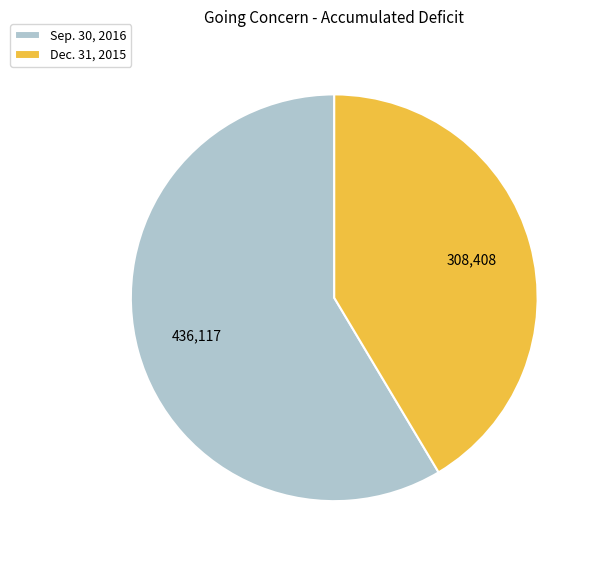

Which slice is the smallest?

Dec. 31, 2015